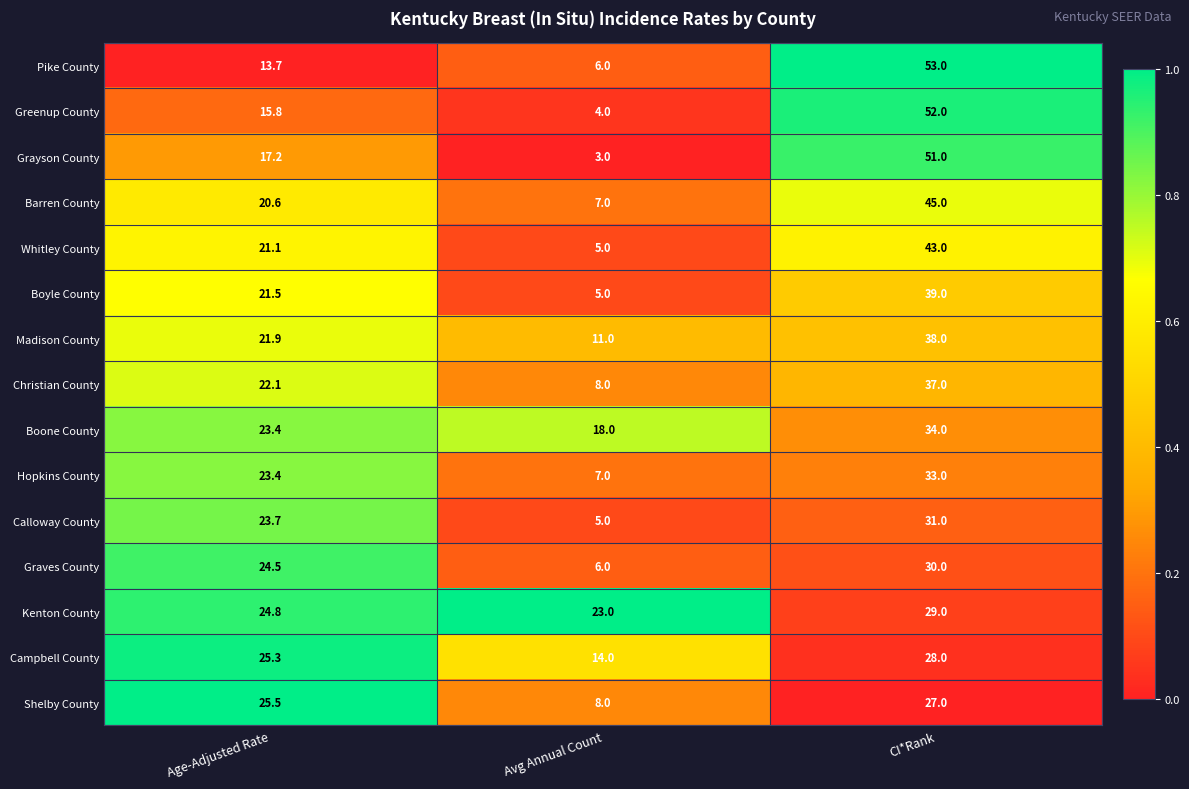

List the series in order of their peak value, lowest first.

Shelby County, Campbell County, Kenton County, Graves County, Calloway County, Hopkins County, Boone County, Christian County, Madison County, Boyle County, Whitley County, Barren County, Grayson County, Greenup County, Pike County